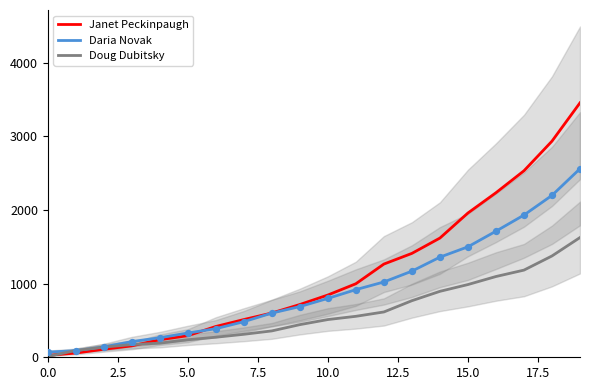

Which series has the largest Y range (max minus min)?

Janet Peckinpaugh